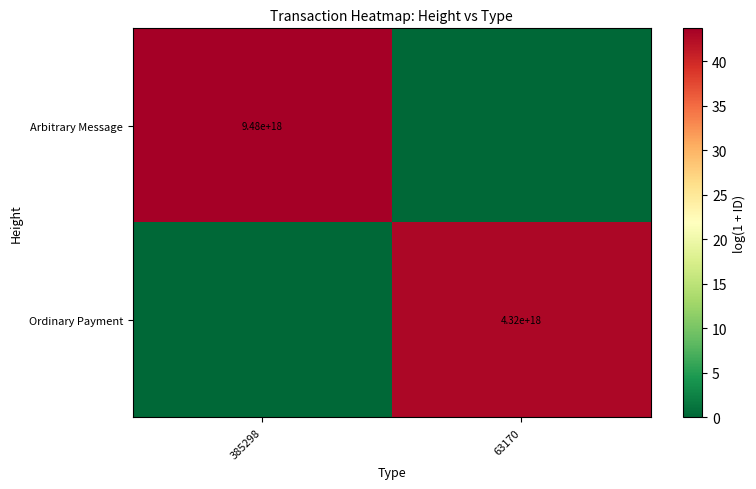

Is the value of Ordinary Payment at 63170 greater than the value of Arbitrary Message at 385298?

No